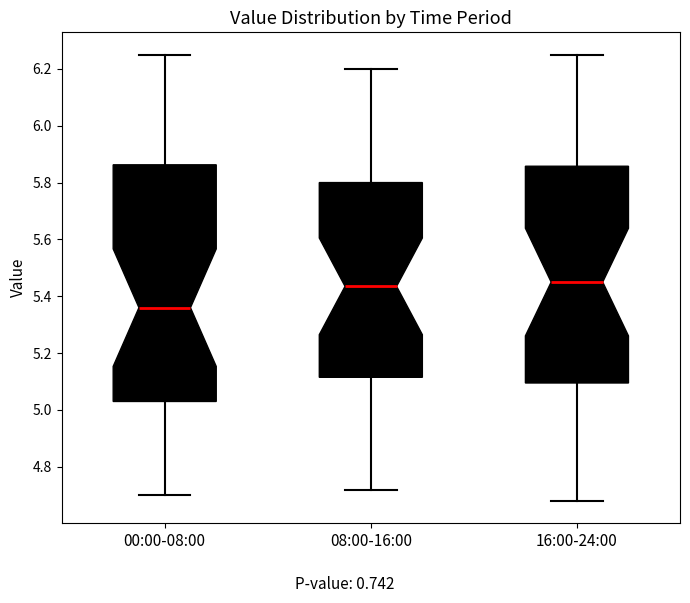

Where is the lower edge of the box for 00:00-08:00 on the y-axis? The values are not printed on the chart, so give them approximately, as read against the axis.

5.04